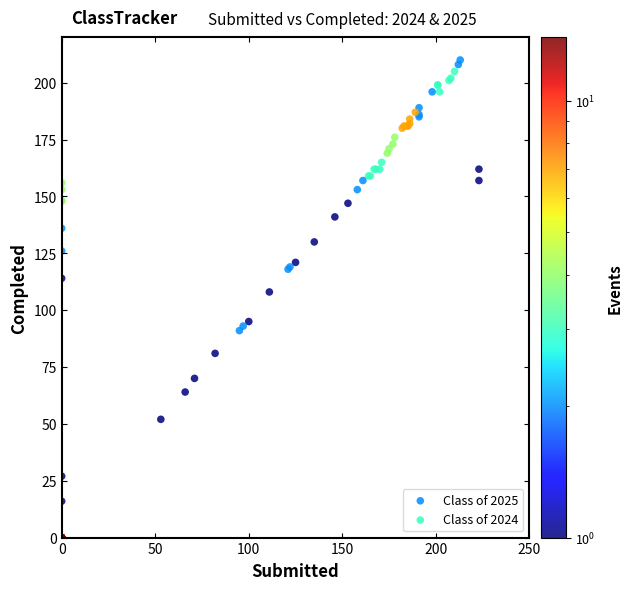

Which series reaches the maximum Y coordinate?

Class of 2025